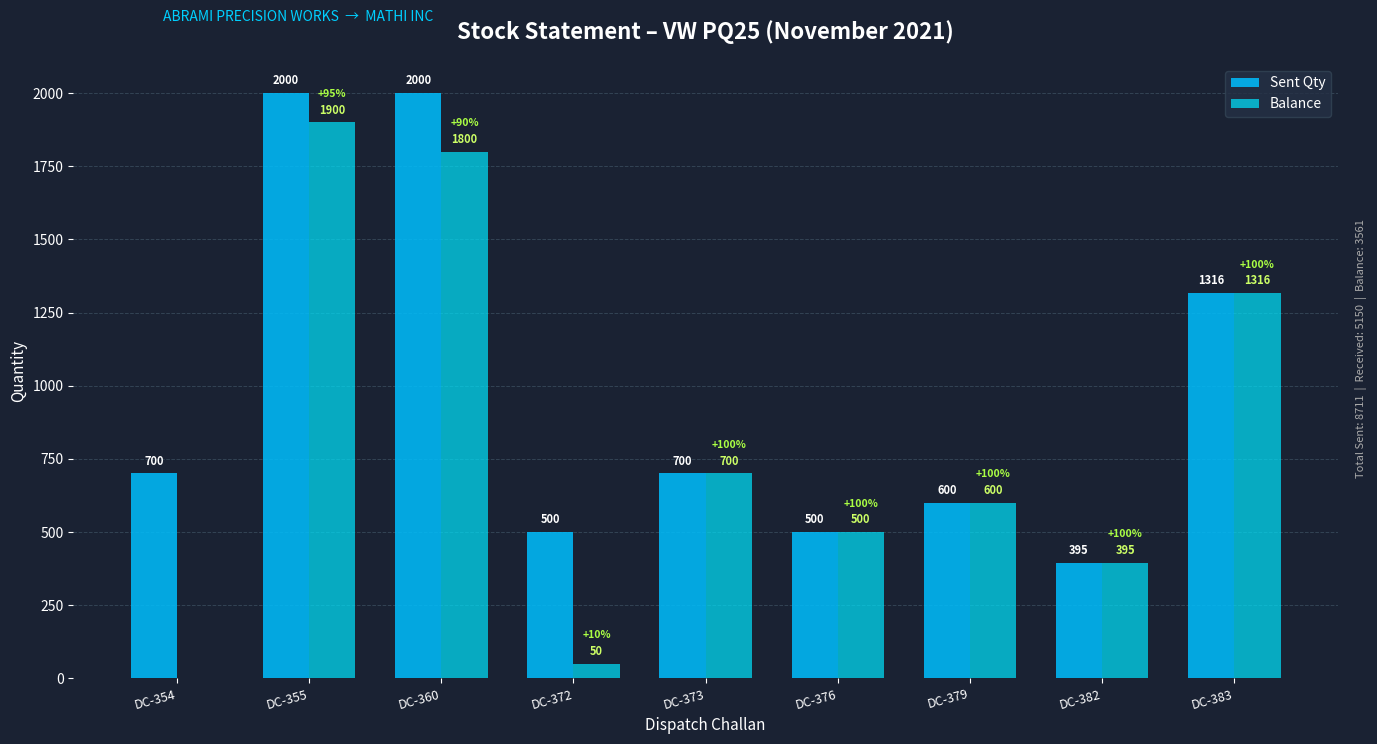

Does the chart contain stacked bars?

No